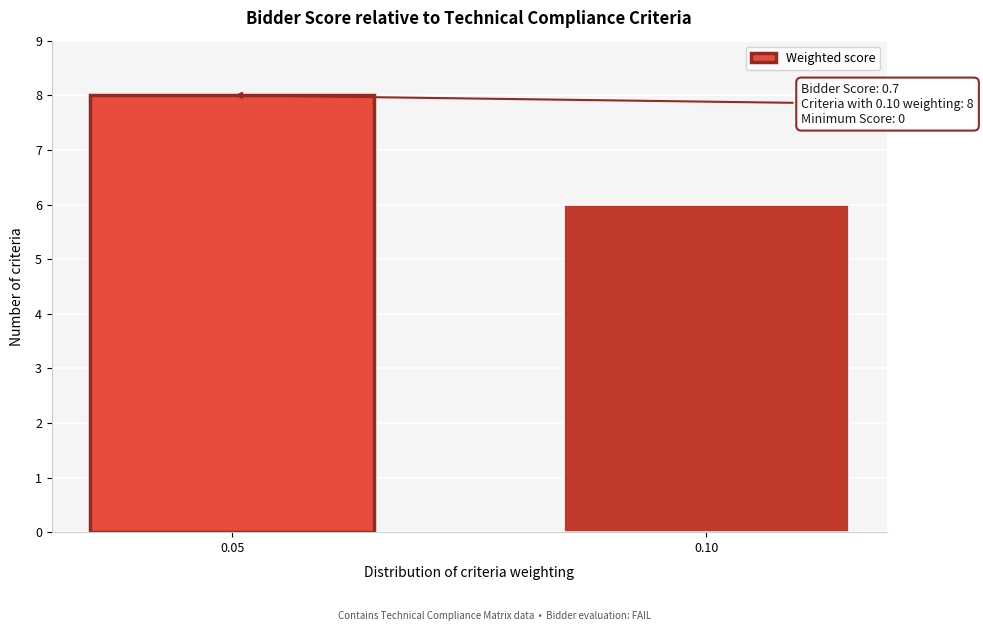

Reading right to left, extract all data points from this chart.

0.10=6	0.05=8